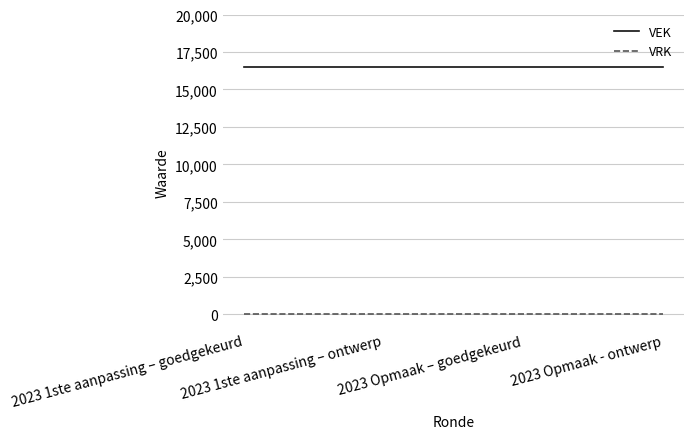

At 2023 Opmaak - ontwerp, list the series in order from largest to smallest.

VEK, VRK